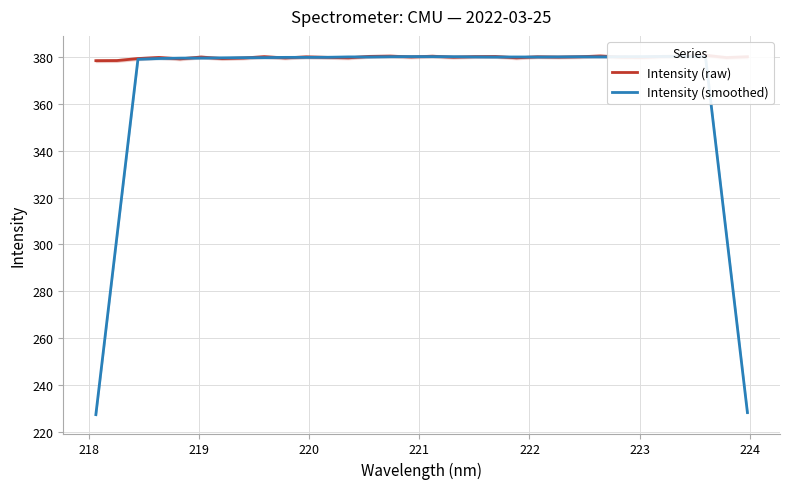

Is it true that Intensity (smoothed) equals 425.3 at 30?

False